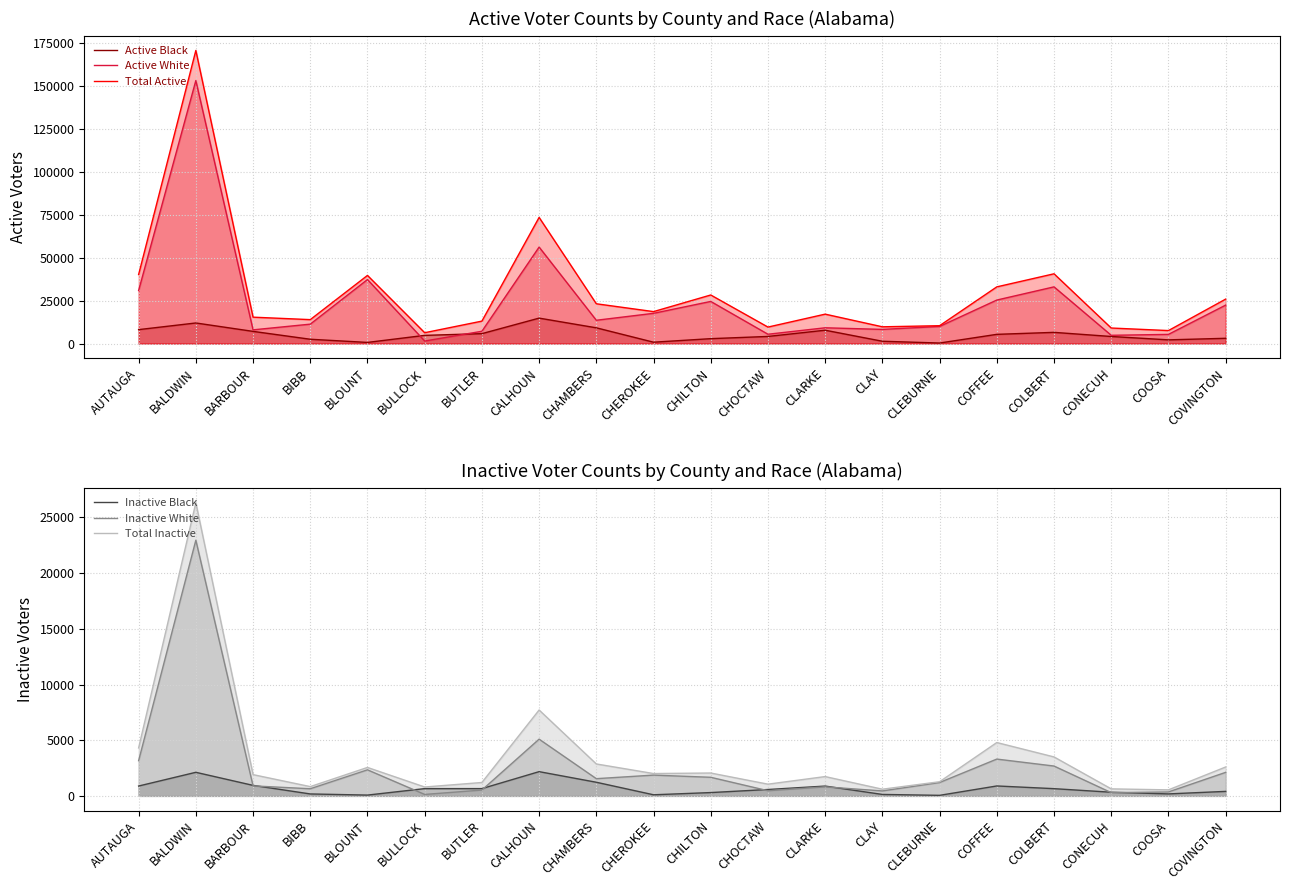

Reading left to right, what are all the values shown in this chart?

Active Black: AUTAUGA=8091	BALDWIN=11965	BARBOUR=7070	BIBB=2484	BLOUNT=635	BULLOCK=4744	BUTLER=5747	CALHOUN=14792	CHAMBERS=9143	CHEROKEE=765	CHILTON=2825	CHOCTAW=4119	CLARKE=7746	CLAY=1318	CLEBURNE=283	COFFEE=5341	COLBERT=6493	CONECUH=4093	COOSA=2130	COVINGTON=3038
Active White: AUTAUGA=30878	BALDWIN=153167	BARBOUR=7956	BIBB=11280	BLOUNT=37257	BULLOCK=1450	BUTLER=7132	CALHOUN=56174	CHAMBERS=13545	CHEROKEE=17582	CHILTON=24509	CHOCTAW=5403	CLARKE=9161	CLAY=8219	CLEBURNE=9940	COFFEE=25315	COLBERT=33001	CONECUH=4787	COOSA=5313	COVINGTON=22360
Total Active: AUTAUGA=40194	BALDWIN=170709	BARBOUR=15347	BIBB=13914	BLOUNT=39669	BULLOCK=6290	BUTLER=13045	CALHOUN=73453	CHAMBERS=23149	CHEROKEE=18585	CHILTON=28269	CHOCTAW=9574	CLARKE=17108	CLAY=9731	CLEBURNE=10378	COFFEE=32993	COLBERT=40614	CONECUH=9024	COOSA=7541	COVINGTON=25858
Inactive Black: AUTAUGA=884	BALDWIN=2117	BARBOUR=943	BIBB=173	BLOUNT=70	BULLOCK=652	BUTLER=653	CALHOUN=2176	CHAMBERS=1223	CHEROKEE=98	CHILTON=297	CHOCTAW=572	CLARKE=880	CLAY=129	CLEBURNE=48	COFFEE=891	COLBERT=648	CONECUH=327	COOSA=177	COVINGTON=403
Inactive White: AUTAUGA=3163	BALDWIN=22960	BARBOUR=896	BIBB=640	BLOUNT=2339	BULLOCK=129	BUTLER=522	CALHOUN=5093	CHAMBERS=1545	CHEROKEE=1865	CHILTON=1669	CHOCTAW=463	CLARKE=809	CLAY=444	CLEBURNE=1199	COFFEE=3304	COLBERT=2679	CONECUH=290	COOSA=353	COVINGTON=2111
Total Inactive: AUTAUGA=4308	BALDWIN=26318	BARBOUR=1908	BIBB=832	BLOUNT=2553	BULLOCK=796	BUTLER=1202	CALHOUN=7710	CHAMBERS=2866	CHEROKEE=2005	CHILTON=2053	CHOCTAW=1052	CLARKE=1733	CLAY=599	CLEBURNE=1270	COFFEE=4790	COLBERT=3497	CONECUH=629	COOSA=540	COVINGTON=2593